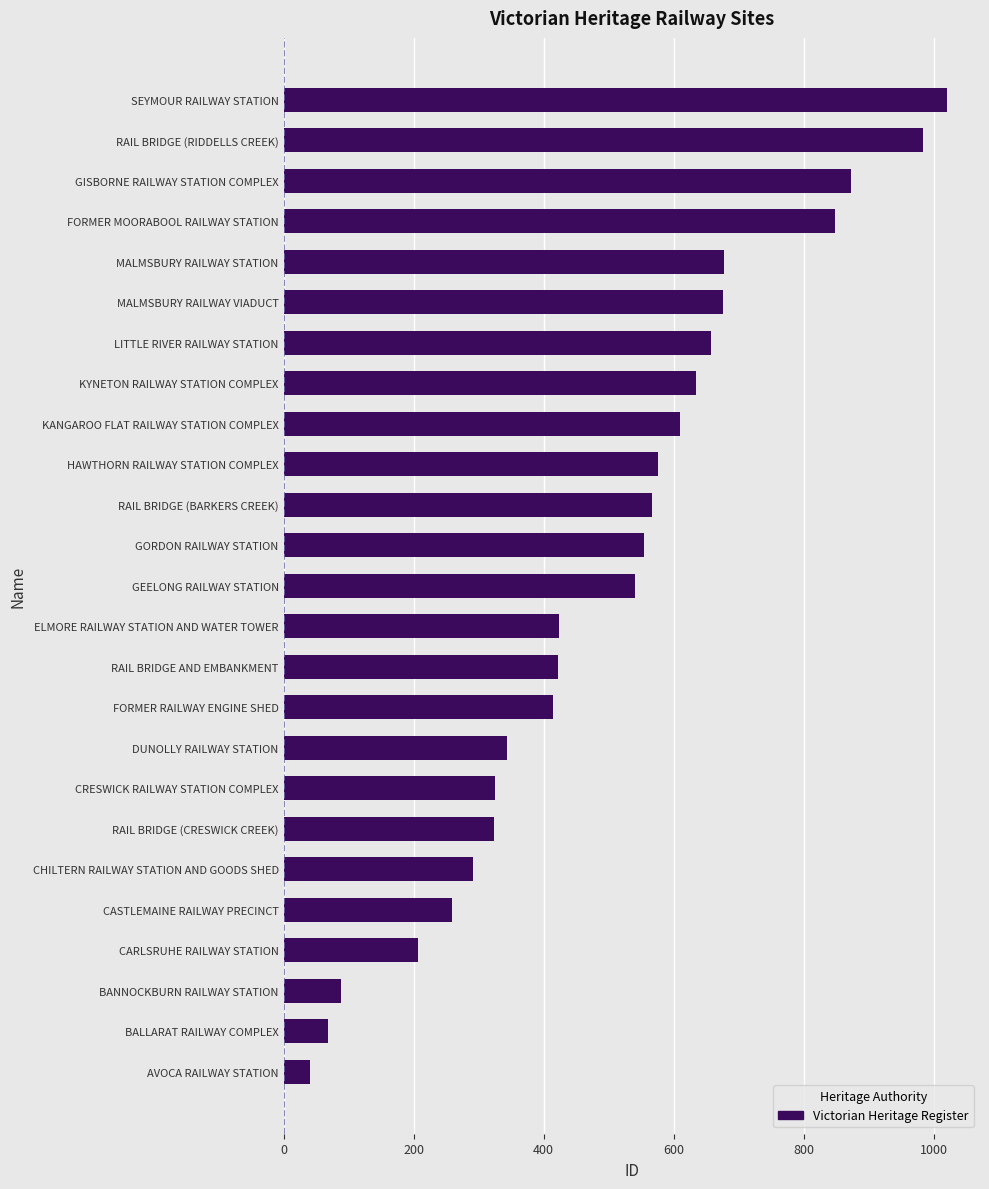

Read the value at DUNOLLY RAILWAY STATION, to the nearest 10.

340